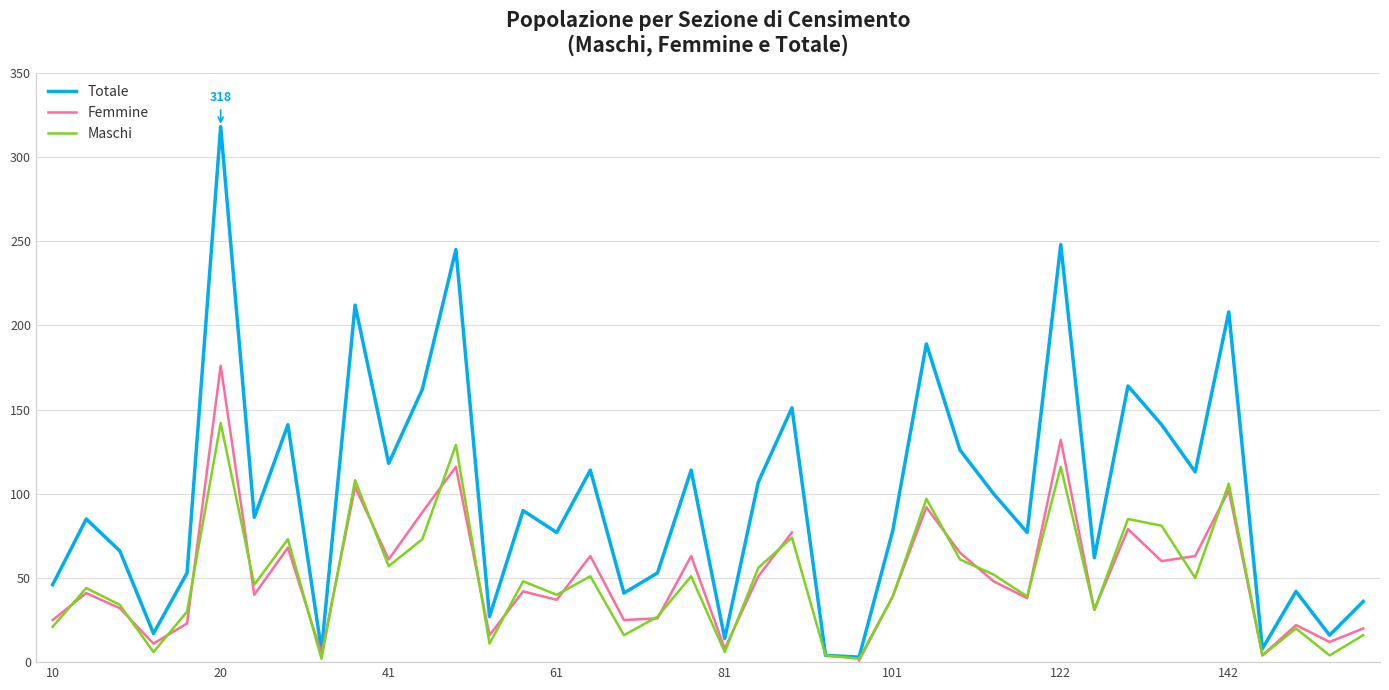

Which category has the highest value in the Totale series?

20